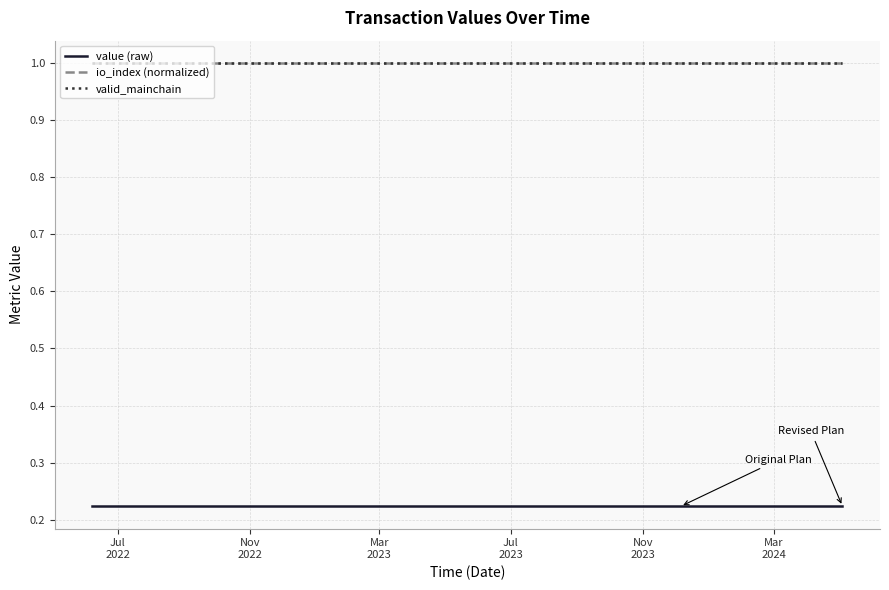

Which category has the highest value in the io_index (normalized) series?

Jul
2022